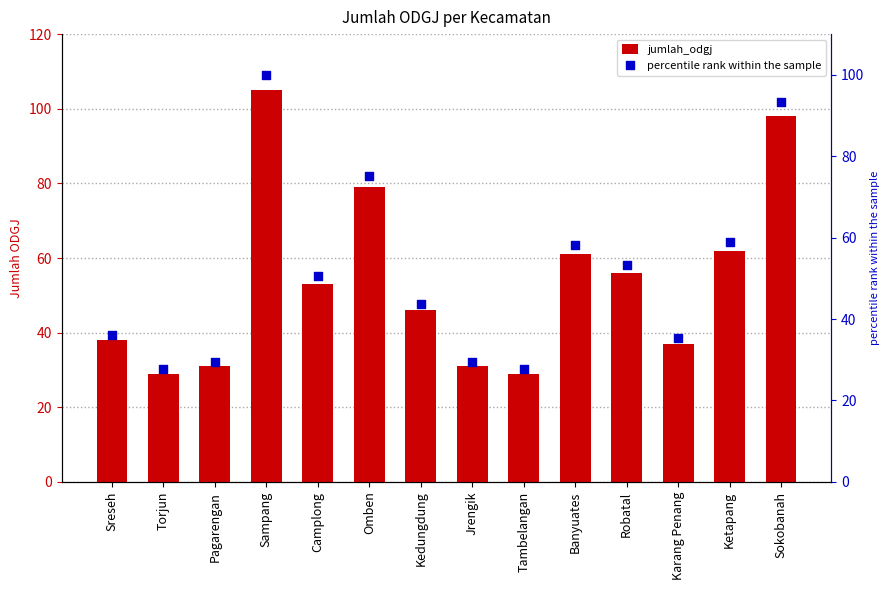

At which category is the sum across all series the highest?

Sampang